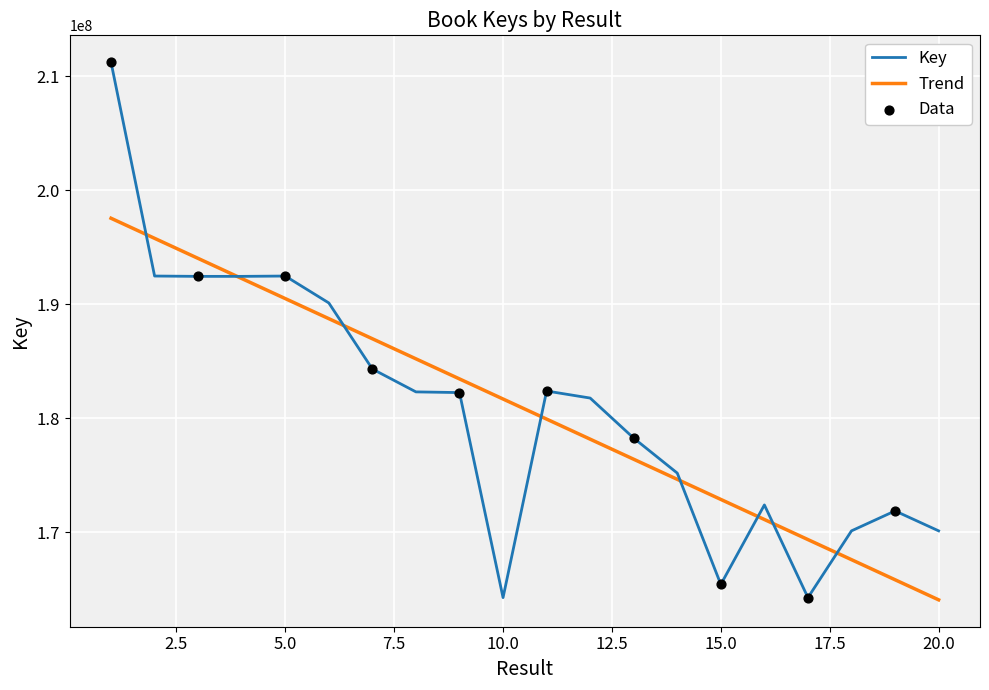

Which series has the largest range (max minus min)?

Key